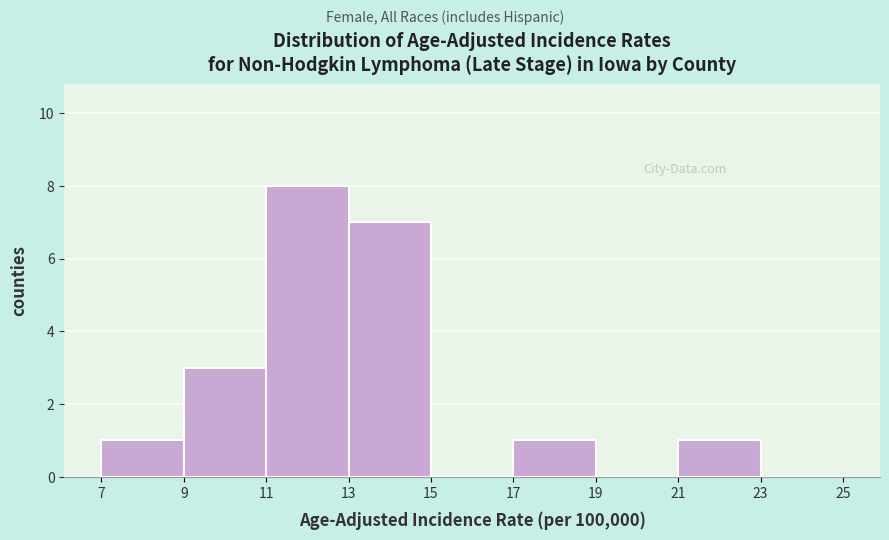

How tall is the bar that spans 11 to 13 on the x-axis? The values are not printed on the chart, so give them approximately, as read against the axis.

8